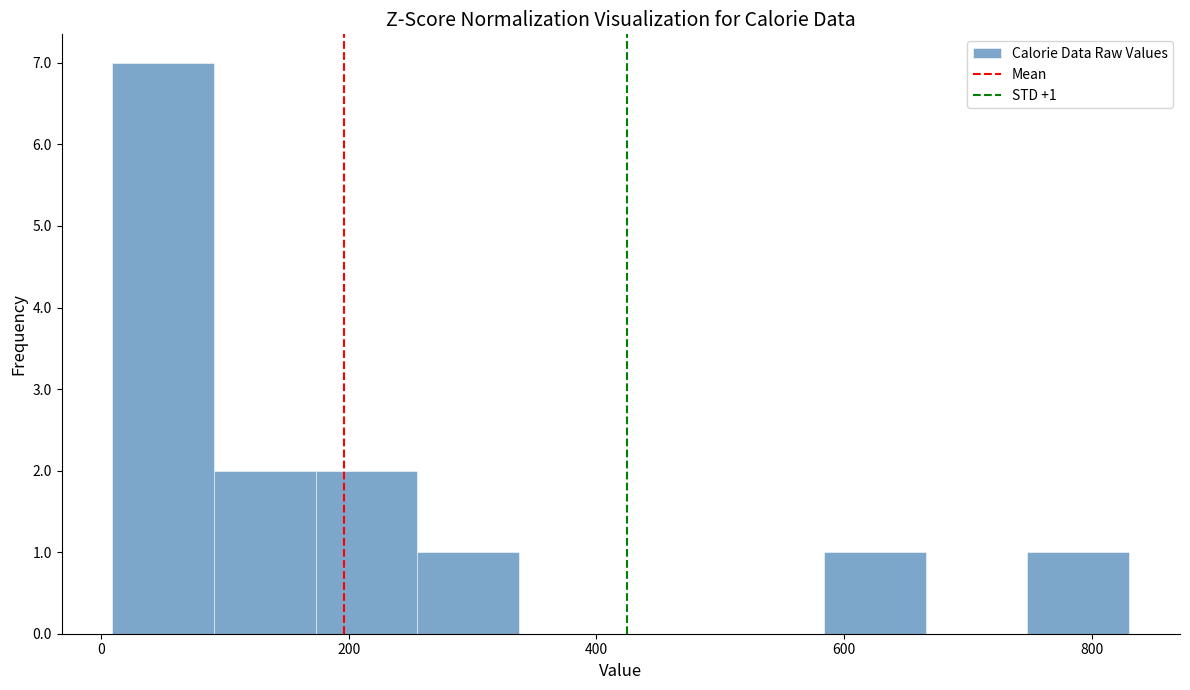

Over which range of the x-axis is the bar tallest?

0 to 100